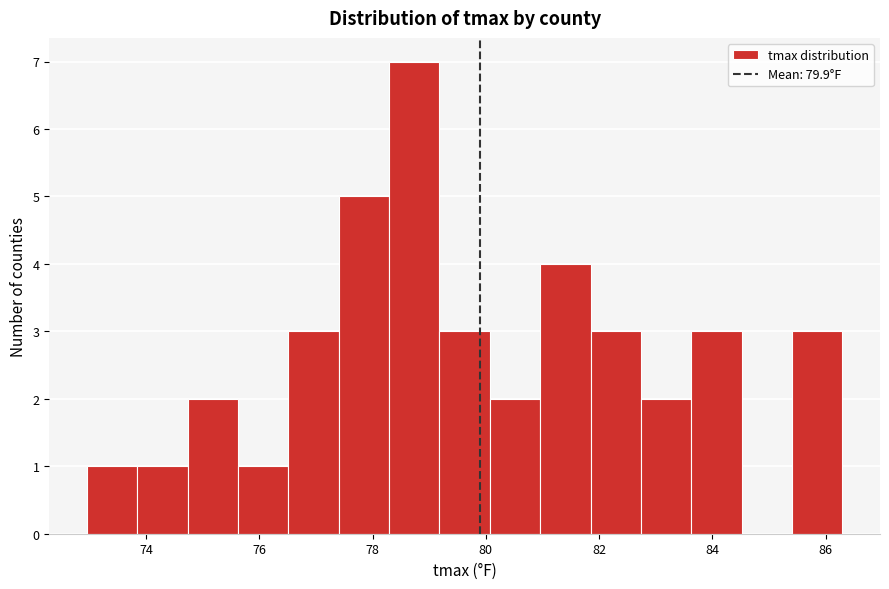

Reading left to right, transcribe this chart: for each bar, give the range it covers on the x-axis and its height. Neither the bar edges nor the heights are printed on the chart, so give them approximately, as read against the axes.

73.0 to 73.8: 1
73.8 to 74.8: 1
74.8 to 75.6: 2
75.6 to 76.6: 1
76.6 to 77.4: 3
77.4 to 78.2: 5
78.2 to 79.2: 7
79.2 to 80.0: 3
80.0 to 81.0: 2
81.0 to 81.8: 4
81.8 to 82.8: 3
82.8 to 83.6: 2
83.6 to 84.6: 3
84.6 to 85.4: 0
85.4 to 86.2: 3